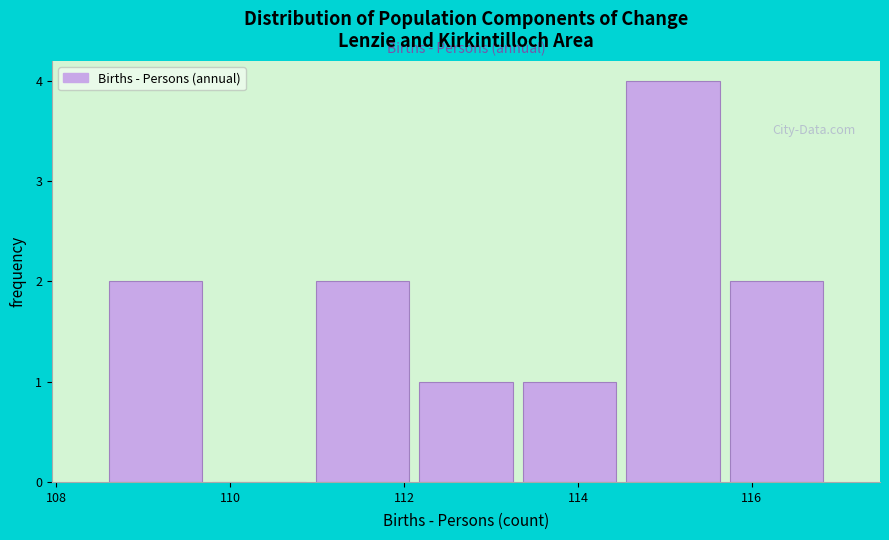

Reading left to right, list every bar in this chart as the range it spans on the x-axis followed by its height. Neither the bar edges nor the heights are printed on the chart, so give them approximately, as read against the axes.

108.6 to 109.8: 2
109.8 to 111.0: 0
111.0 to 112.2: 2
112.2 to 113.4: 1
113.4 to 114.4: 1
114.4 to 115.6: 4
115.6 to 116.8: 2